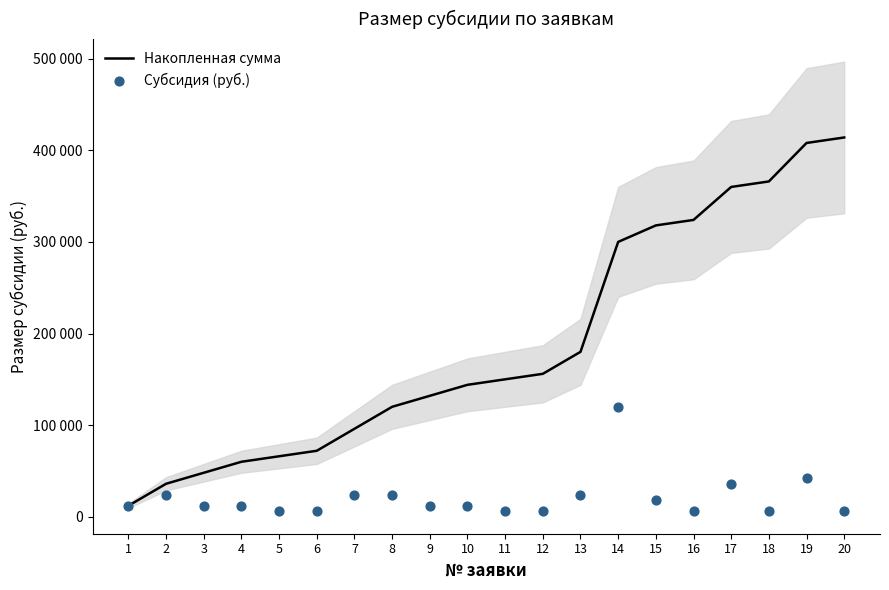

Which series has the largest total across all categories?

Накопленная сумма